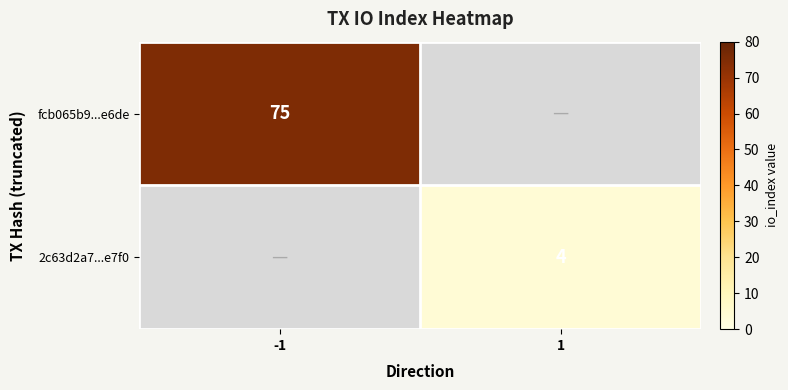

The fcb065b9...e6de series shows 75 at -1. True or false?

True